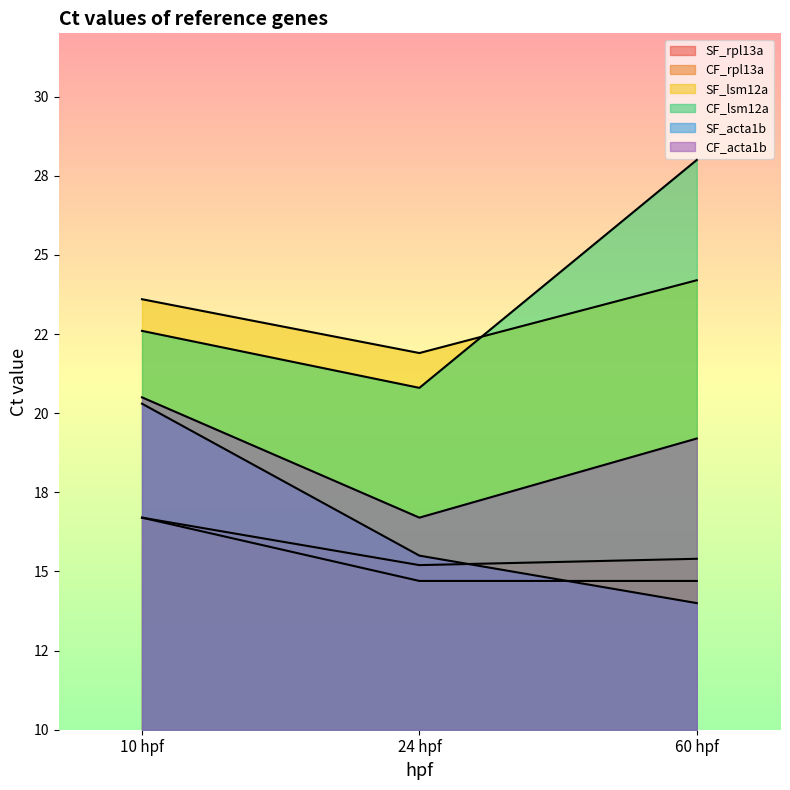

How many lines are shown in the chart?

6